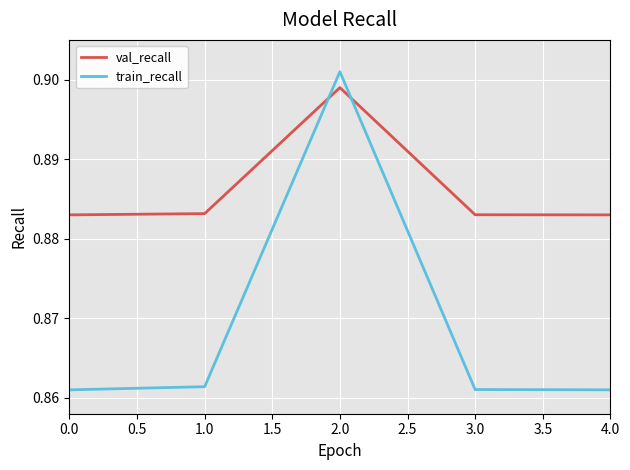

Does the chart have visible grid lines?

Yes